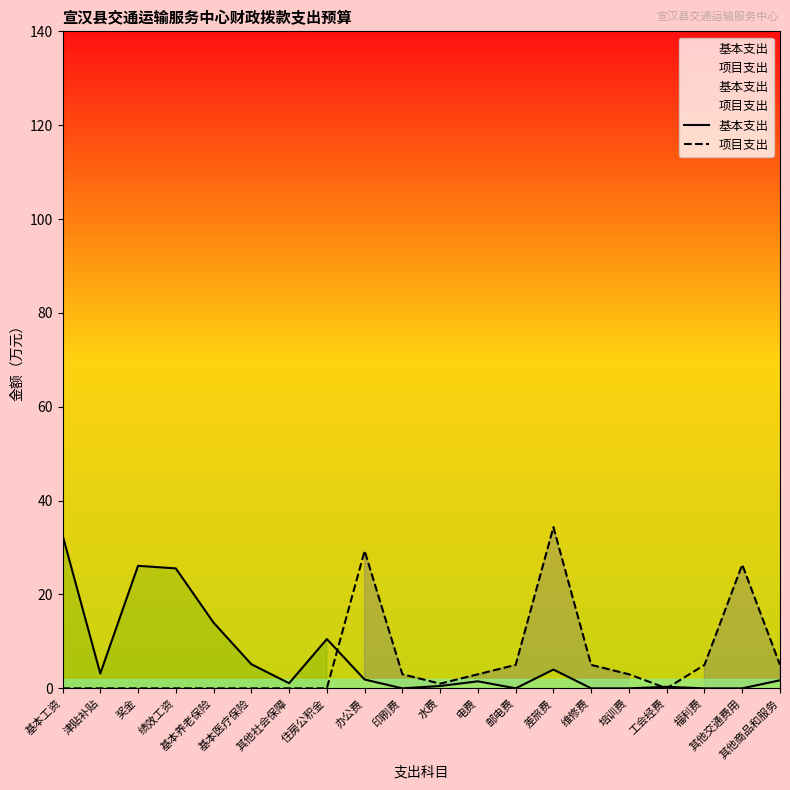

How many values in 项目支出 are above zero?

11